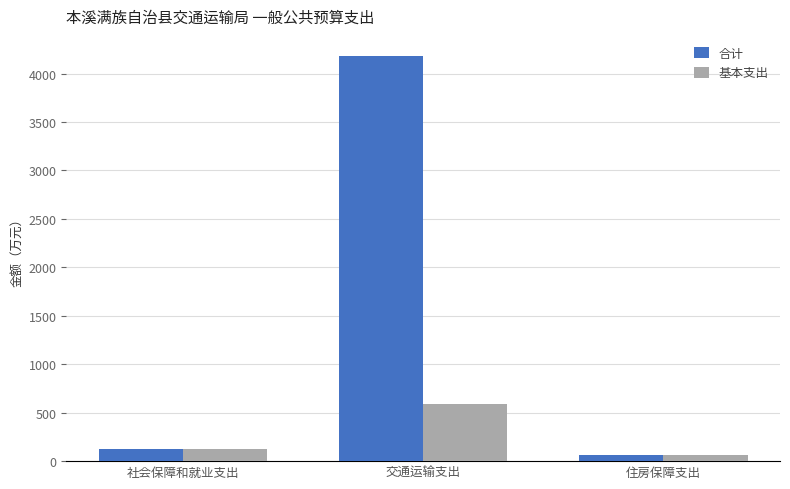

Reading left to right, extract all data points from this chart.

合计: 120.7	4179.8	64.6
基本支出: 120.7	590.0	64.6